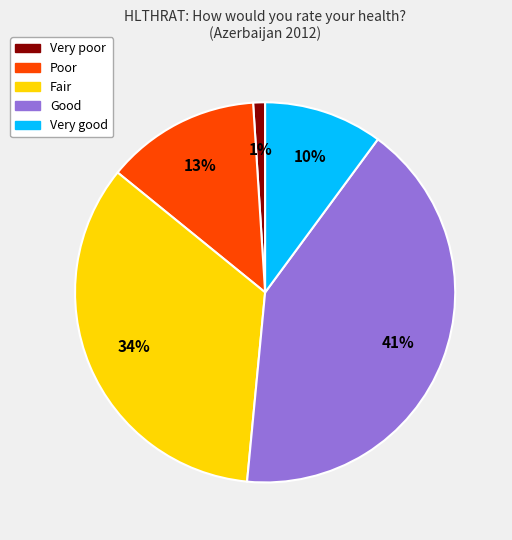

To the nearest percent, what is the average slice percentage?

20%